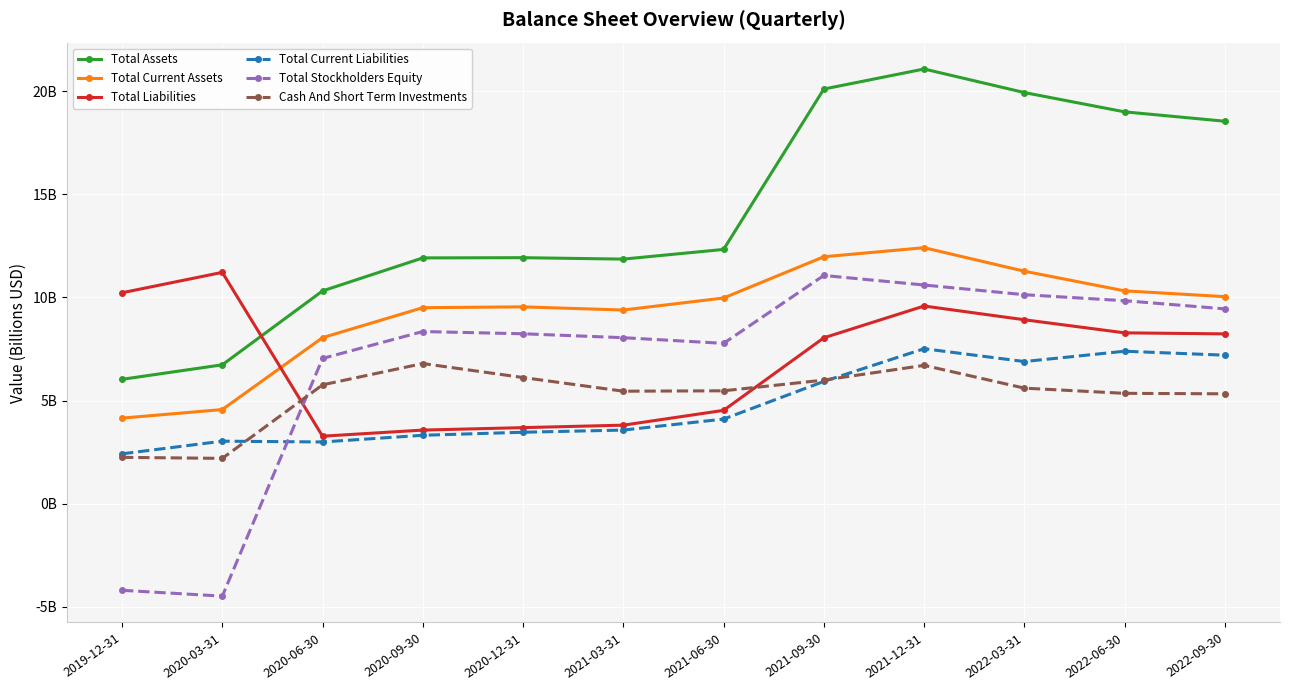

Which series has the largest total across all categories?

Total Assets